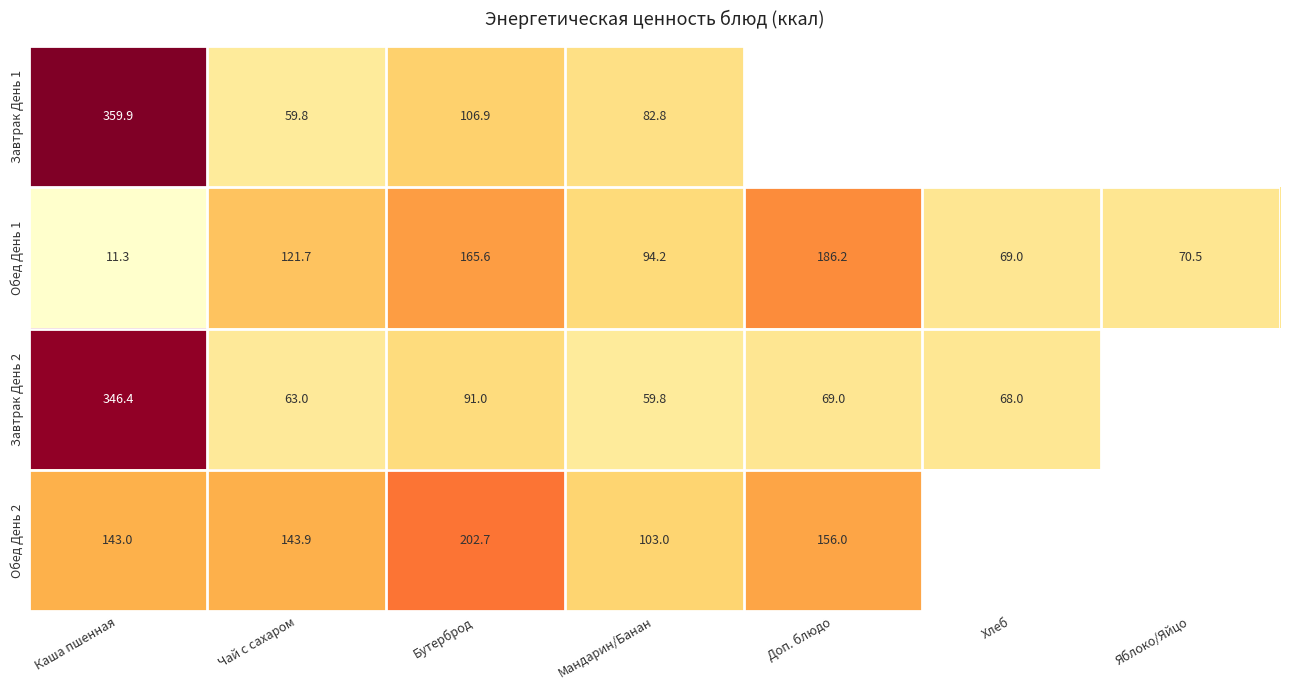

What is the difference between the highest and lowest values at Бутерброд?

111.7